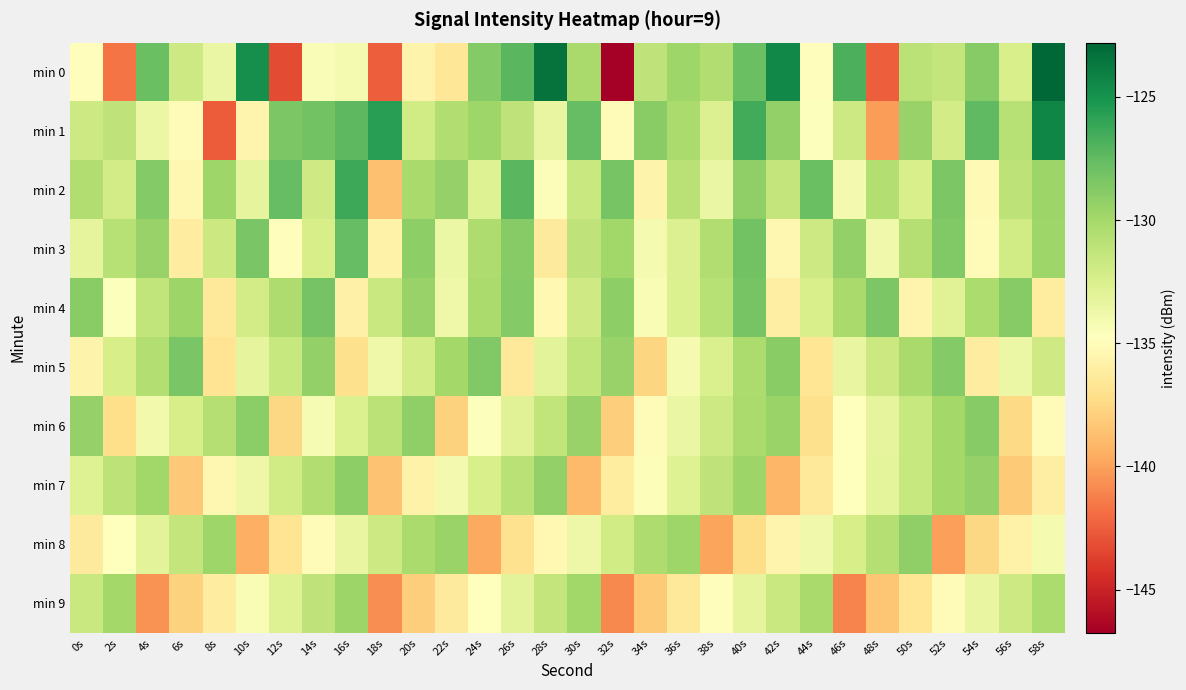

Which series has the widest spread of values?

min 0